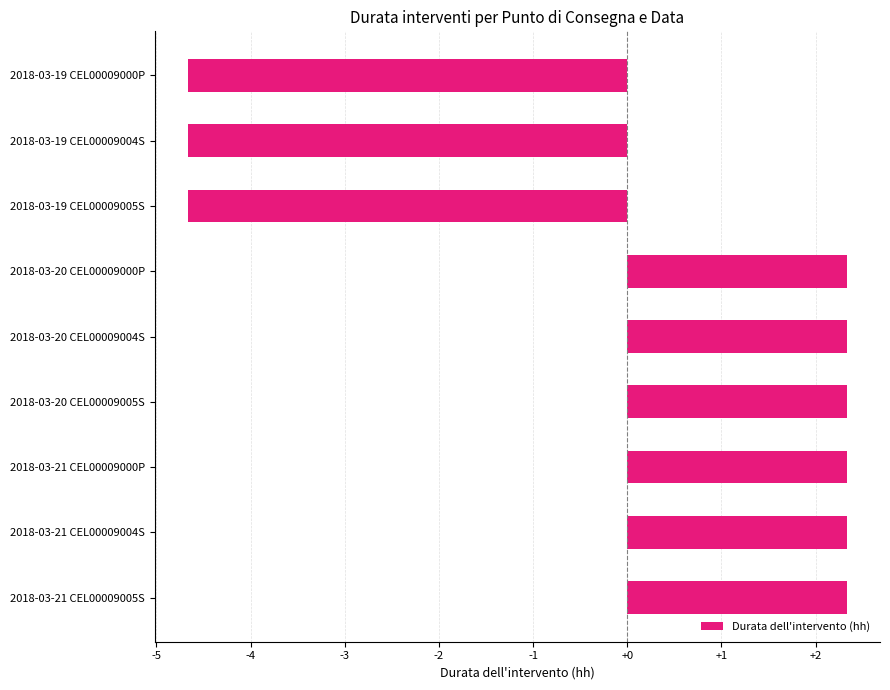

How many values are below 2?

3